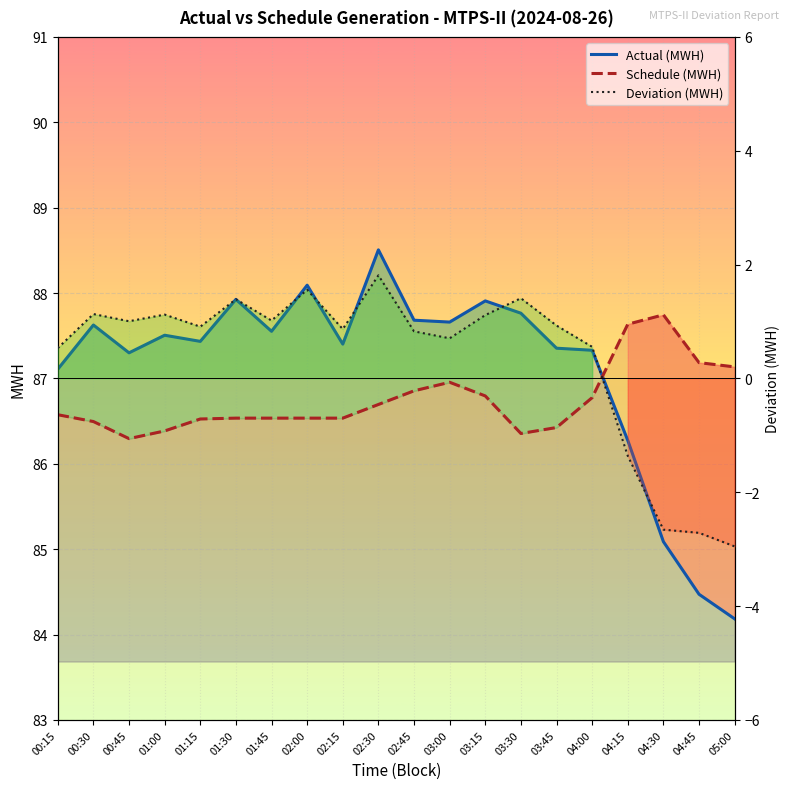

What is the highest value of the Actual (MWH) series?

88.5